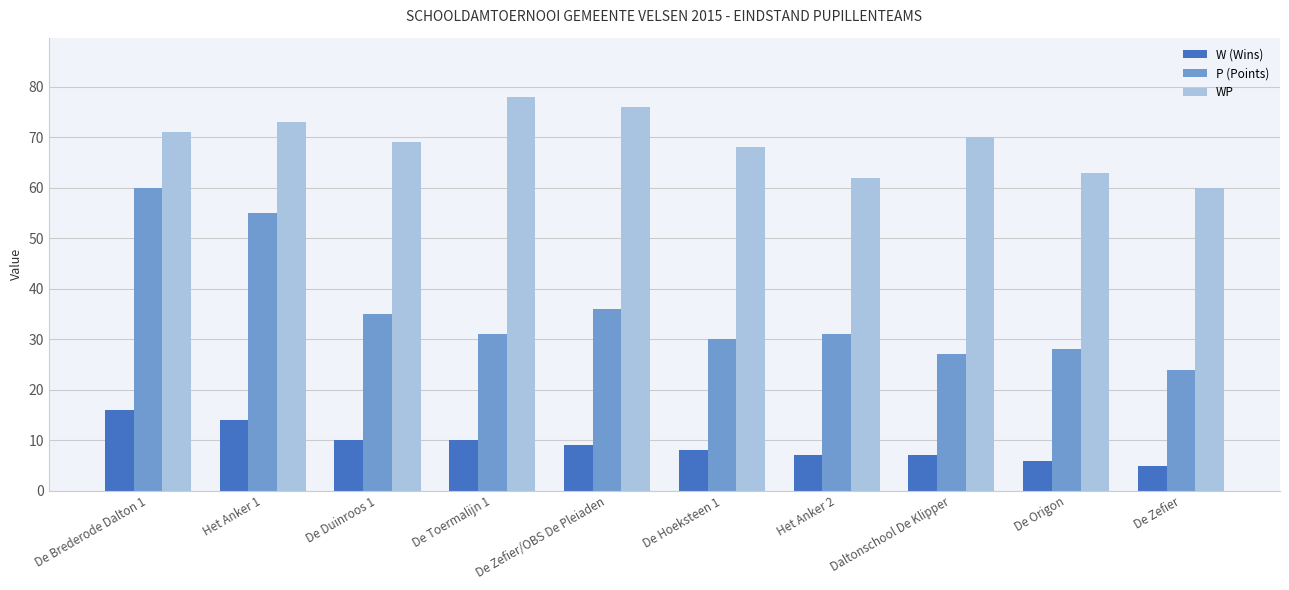

Which series has the widest spread of values?

P (Points)